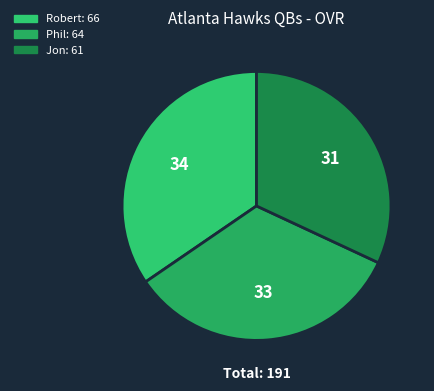

Is it true that Jon is 40% of the pie?

False